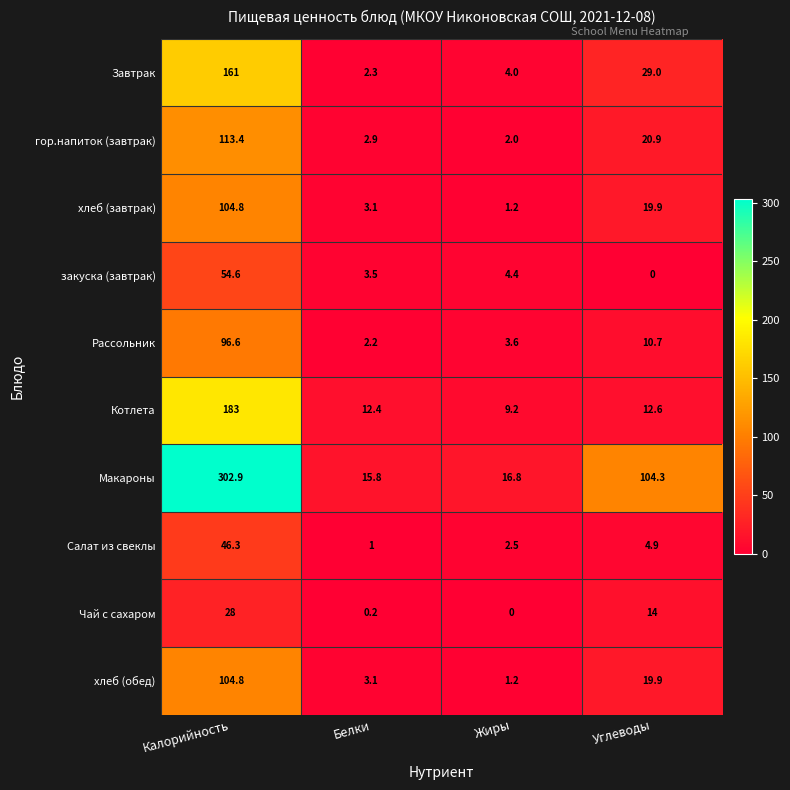

At which category does the chart reach its peak across all series?

Калорийность